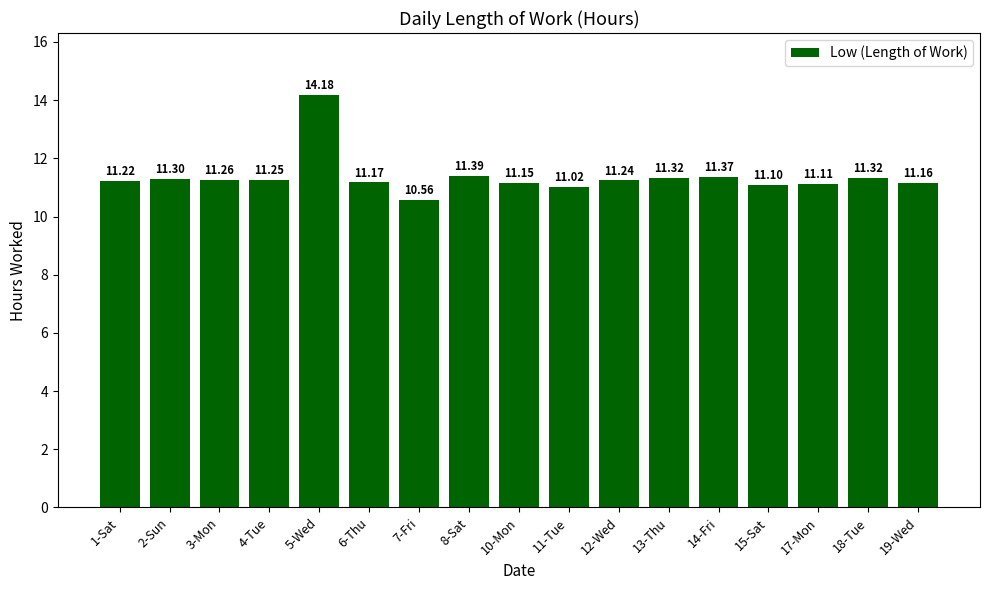

What is the minimum value shown in the chart?

10.6